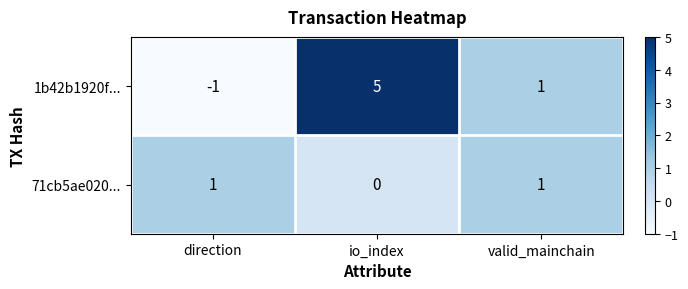

Which series has the largest total across all categories?

1b42b1920f...